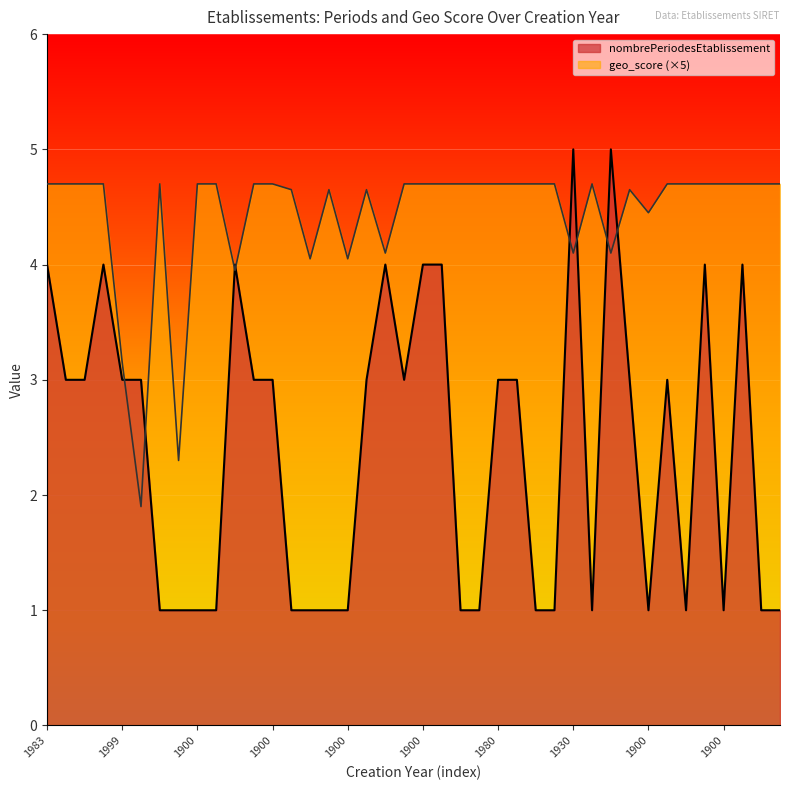

What is the total value across all series at 1981?

5.7